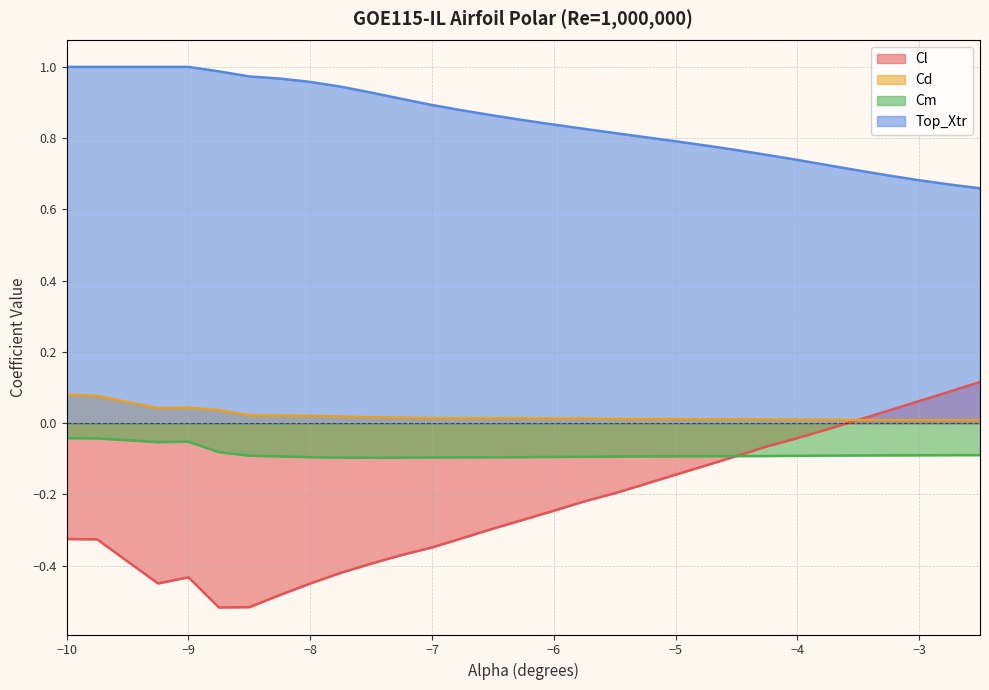

Which series has the largest range (max minus min)?

Cl